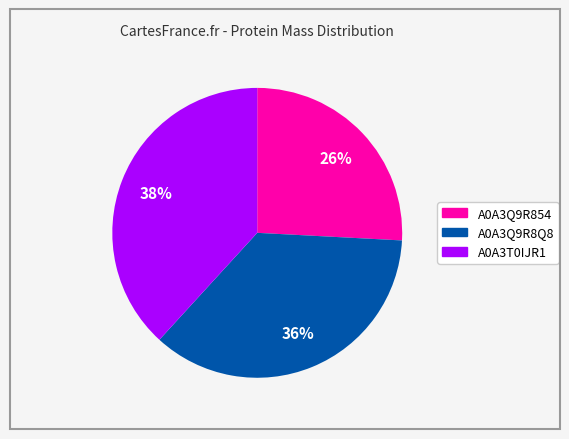

True or false: A0A3T0IJR1 accounts for 24% of the total.

False